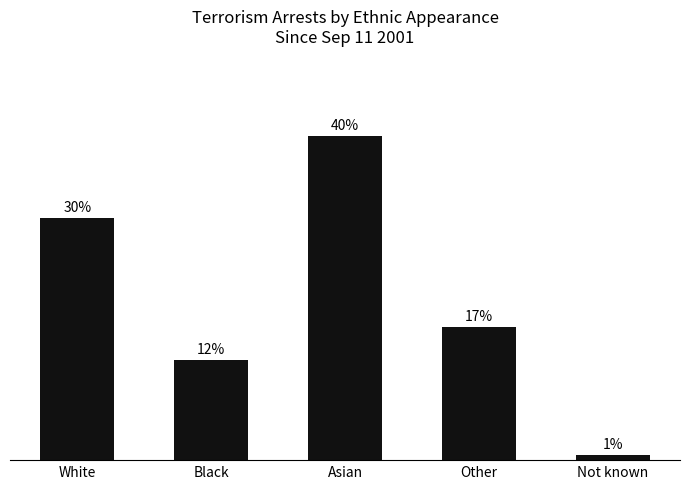

Rank the categories by value from lowest to highest.

Not known, Black, Other, White, Asian